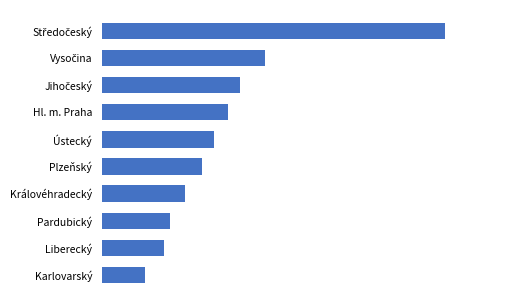

What is the difference between the maximum and minimum values?

1436